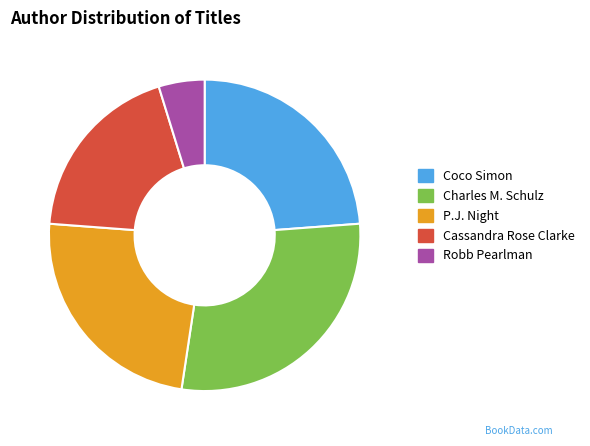

To the nearest percent, what portion does Coco Simon represent?

24%